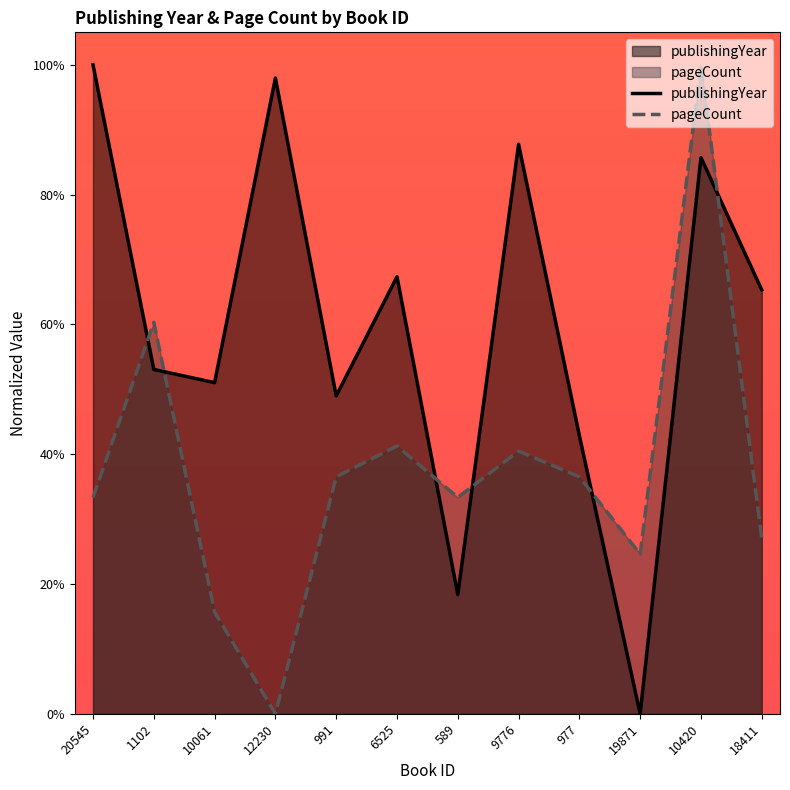

At which category is the sum across all series the highest?

10420